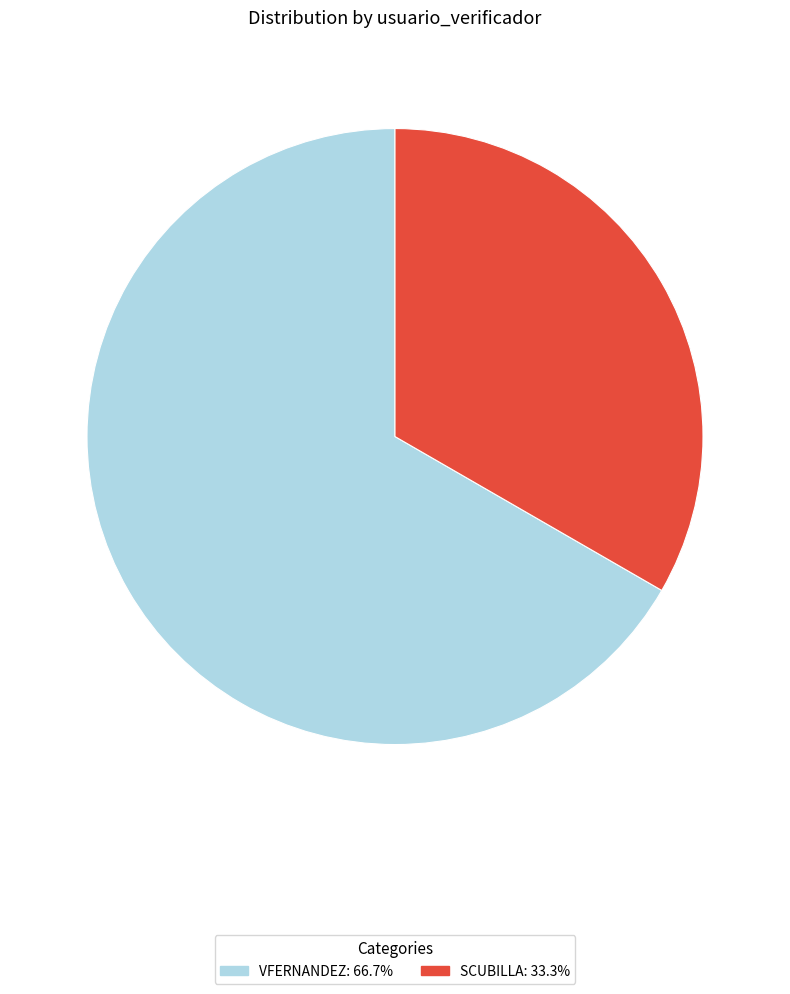

Does any single category account for the majority?

Yes